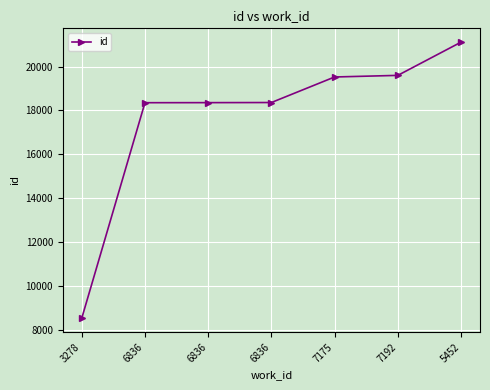

How many lines are shown in the chart?

1